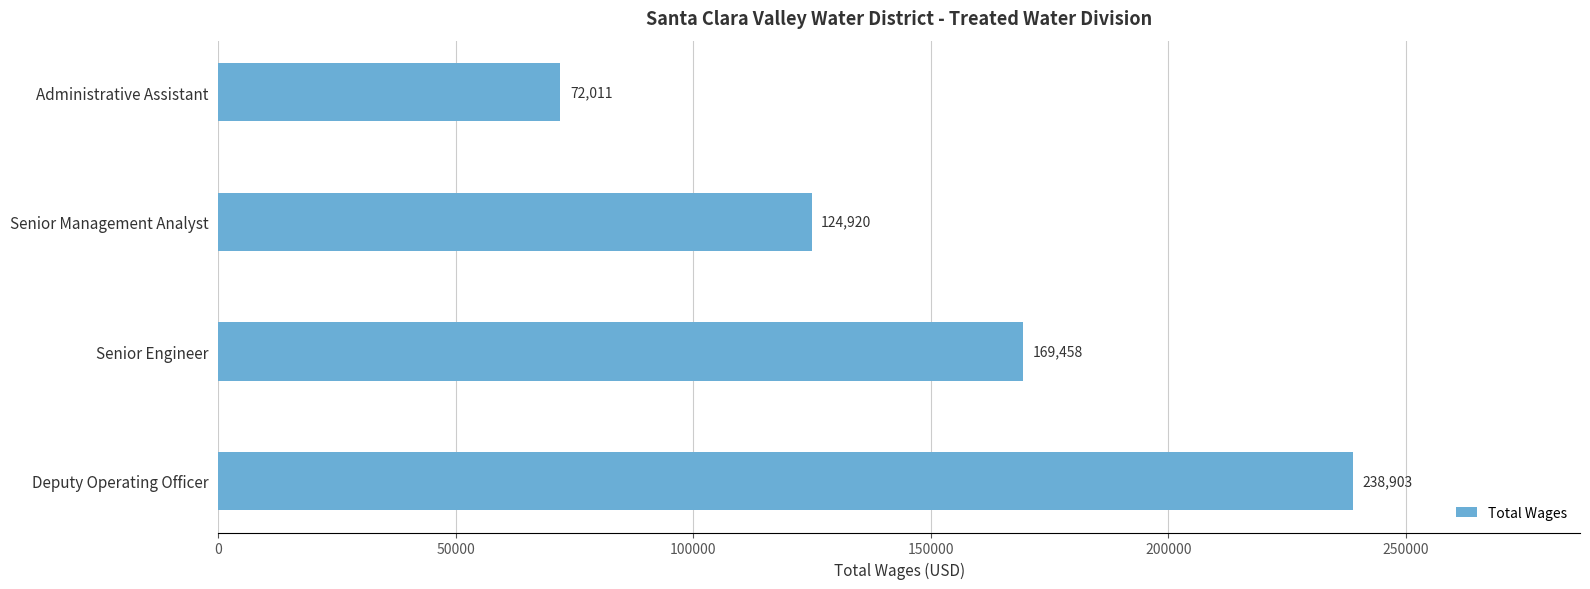

List the labels in order of value, smallest first.

Administrative Assistant, Senior Management Analyst, Senior Engineer, Deputy Operating Officer